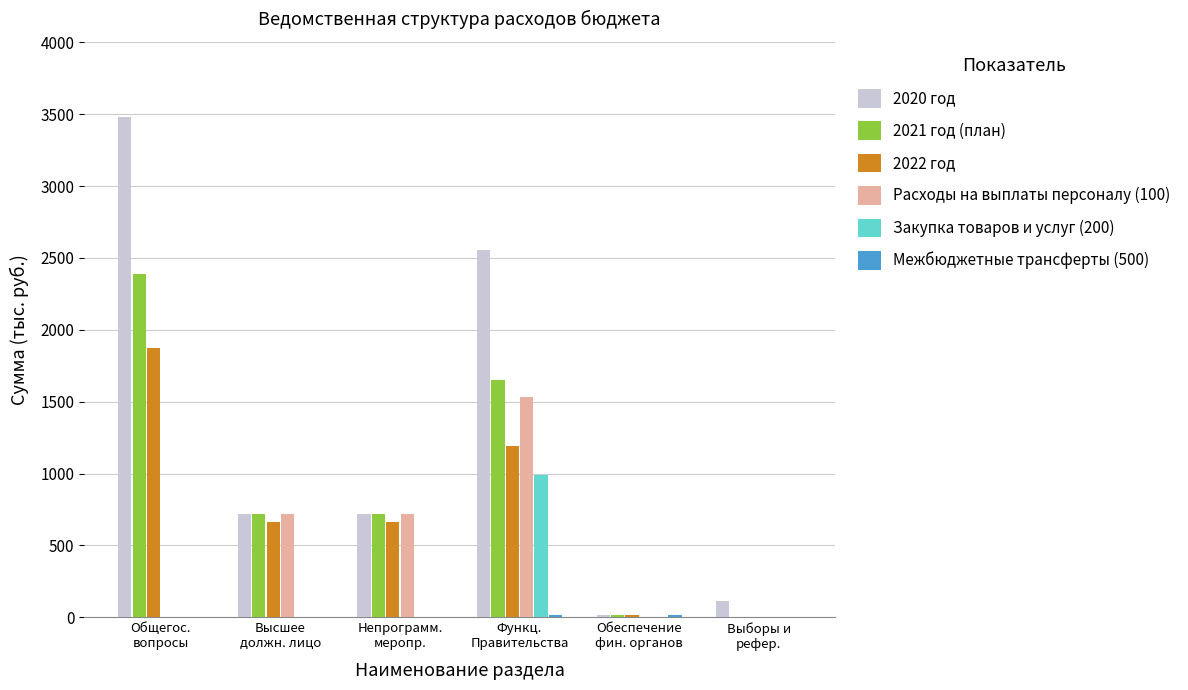

Which series has the largest total across all categories?

2020 год